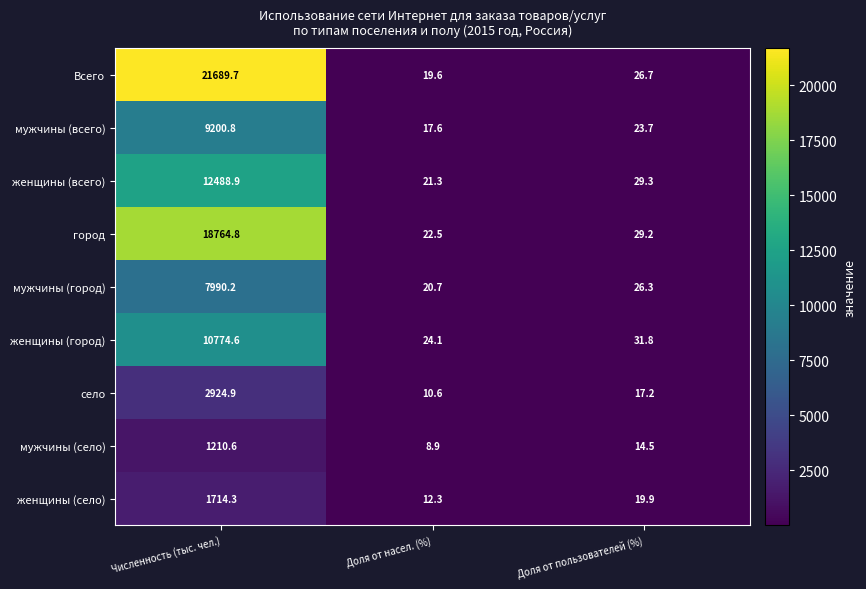

Which series has the largest total across all categories?

Всего